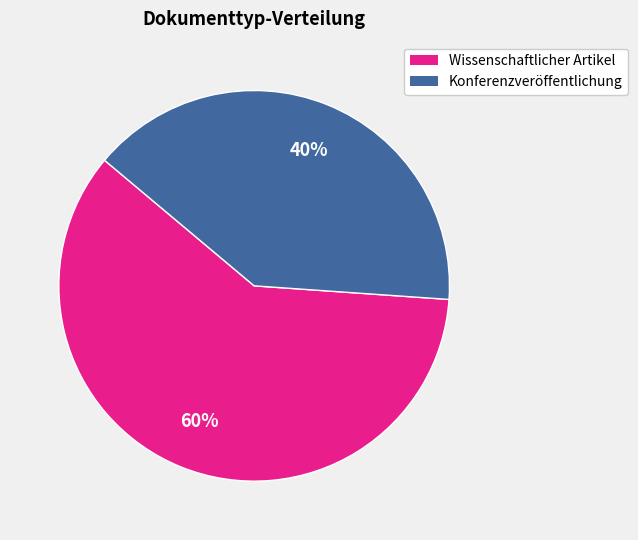

Which category has the smallest portion of the pie?

Konferenzveröffentlichung